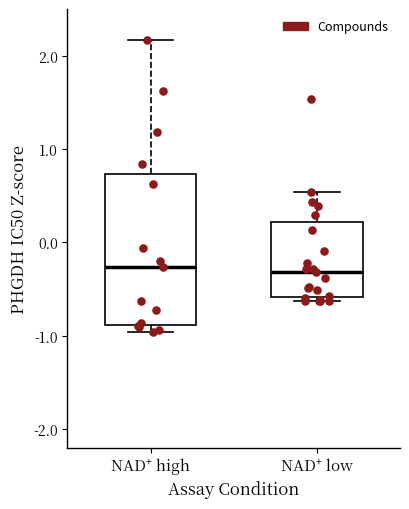

Comparing the boxes themselves (not the whiskers), which one is the tallest?

NAD⁺ high